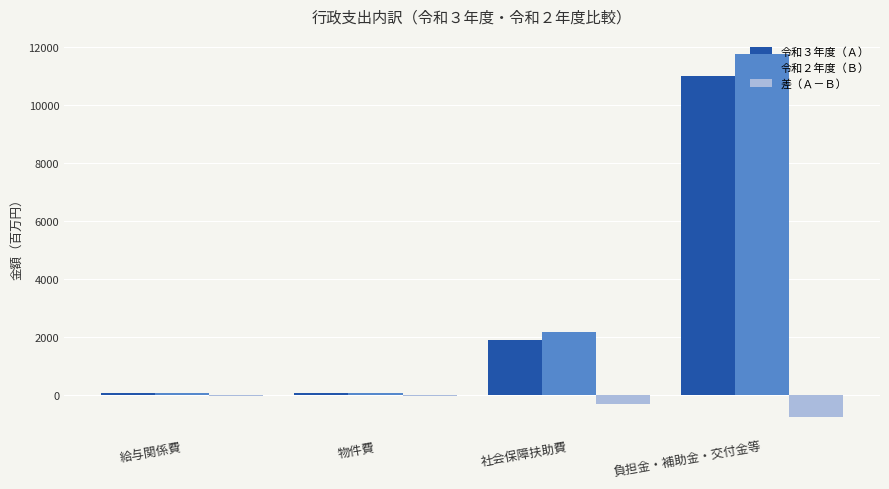

What is the sum of all 令和２年度（Ｂ） values?

14124.7